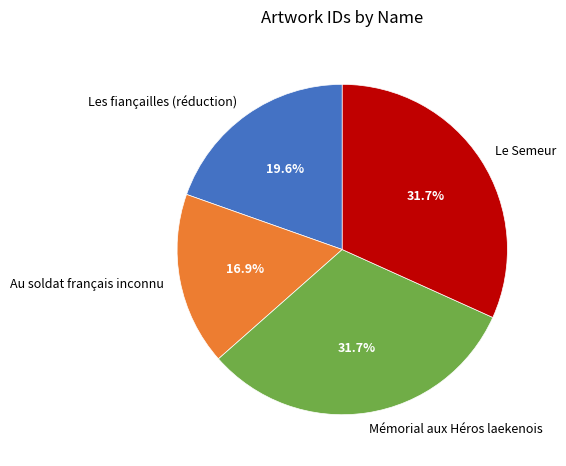

To the nearest percent, what is the difference between the largest and smallest slice percentages?

15%